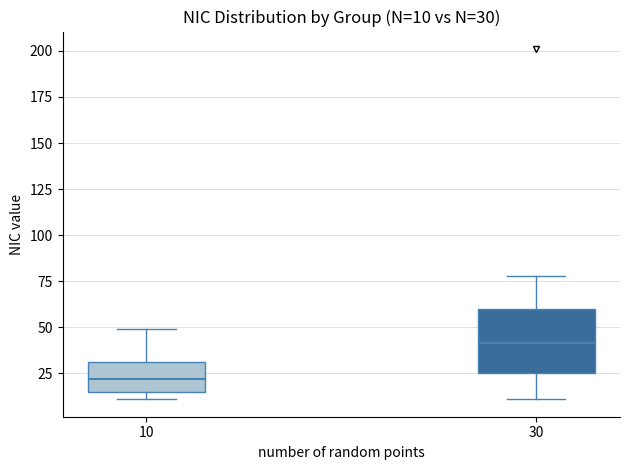

Which box's median line is the lowest?

10